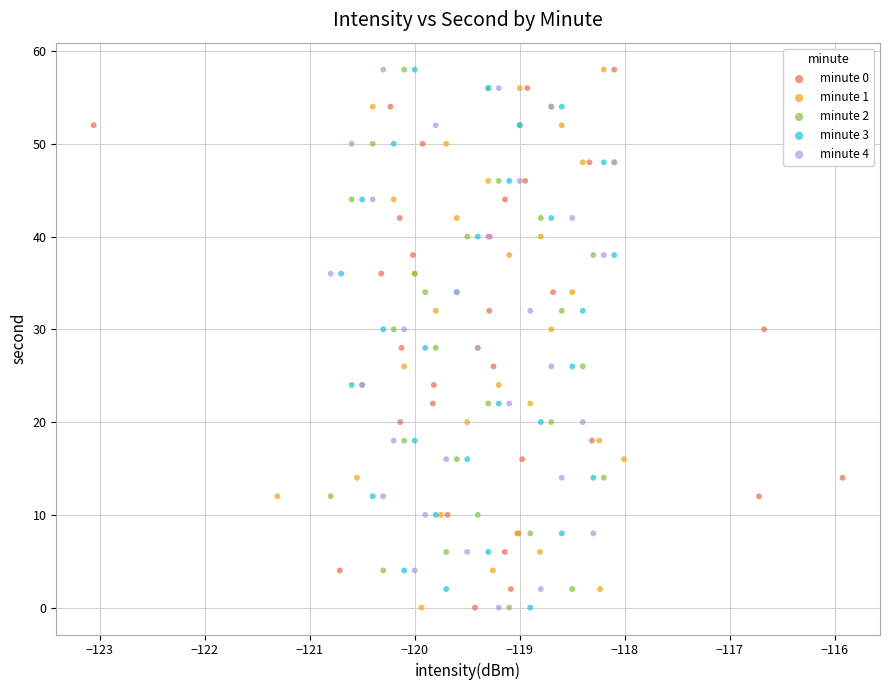

What are all the series names shown in the legend?

minute 0, minute 1, minute 2, minute 3, minute 4